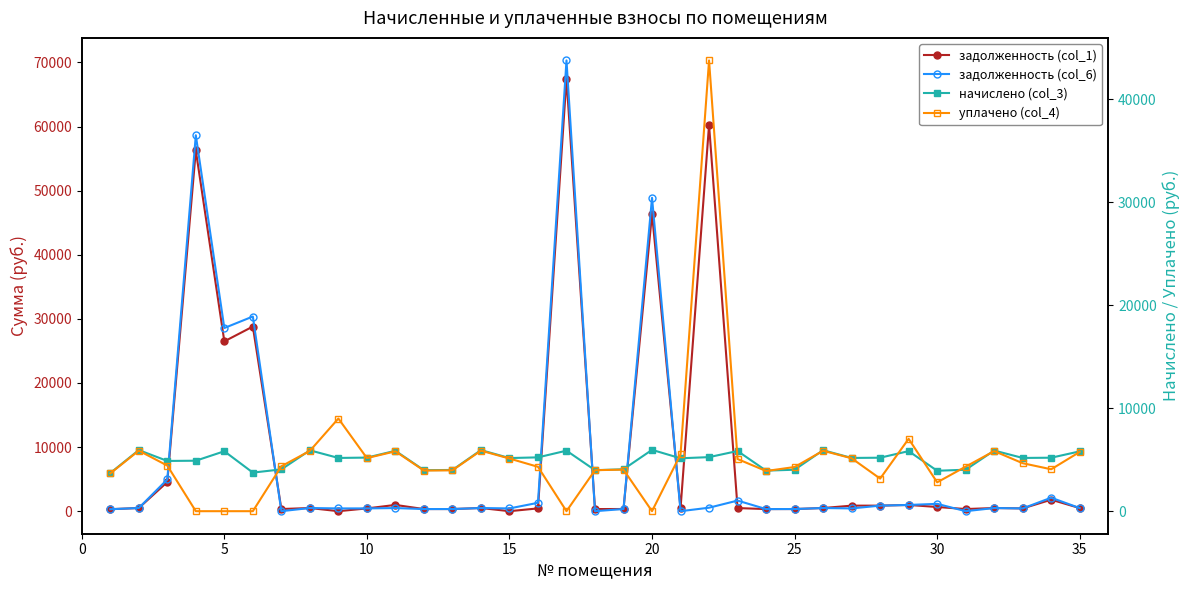

Which series has the largest range (max minus min)?

задолженность (col_6)